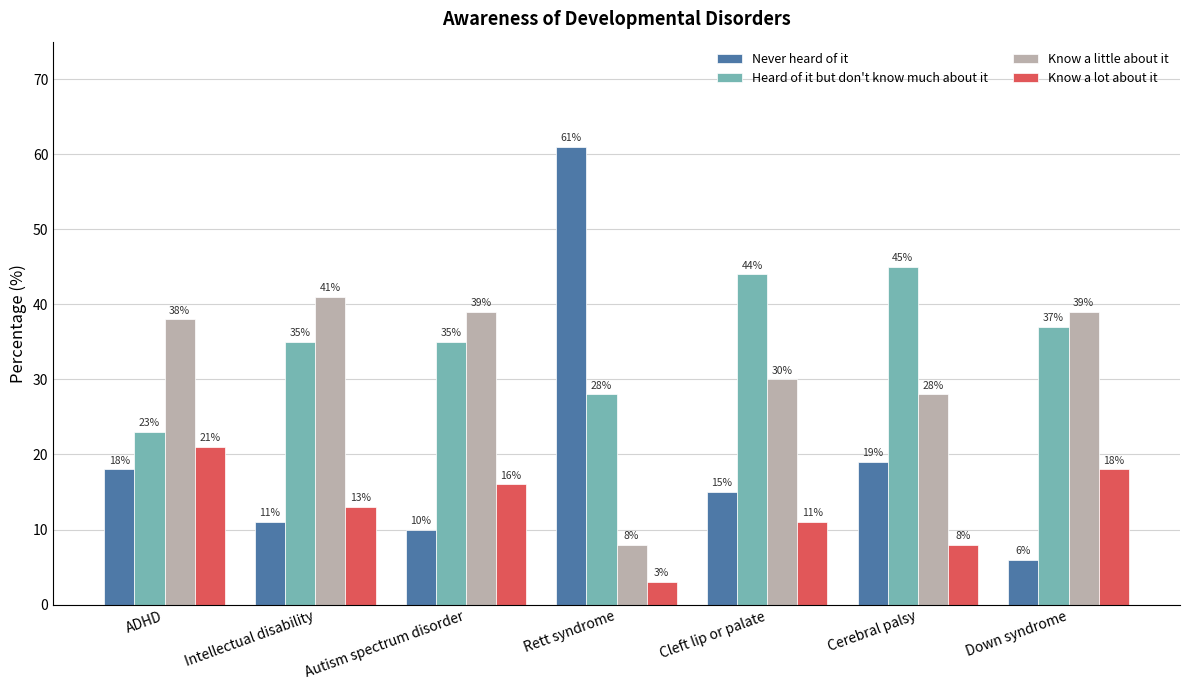

What is the total value across all series at Autism spectrum disorder?

100